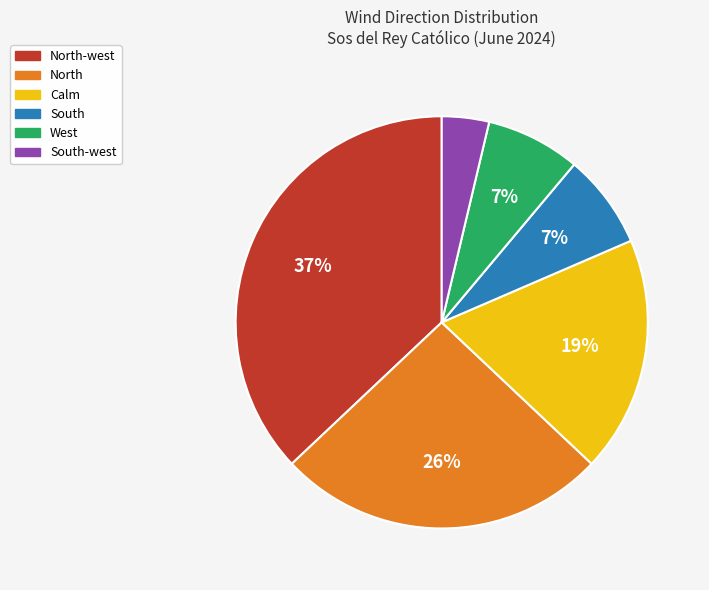

Between North-west and West, which is larger?

North-west